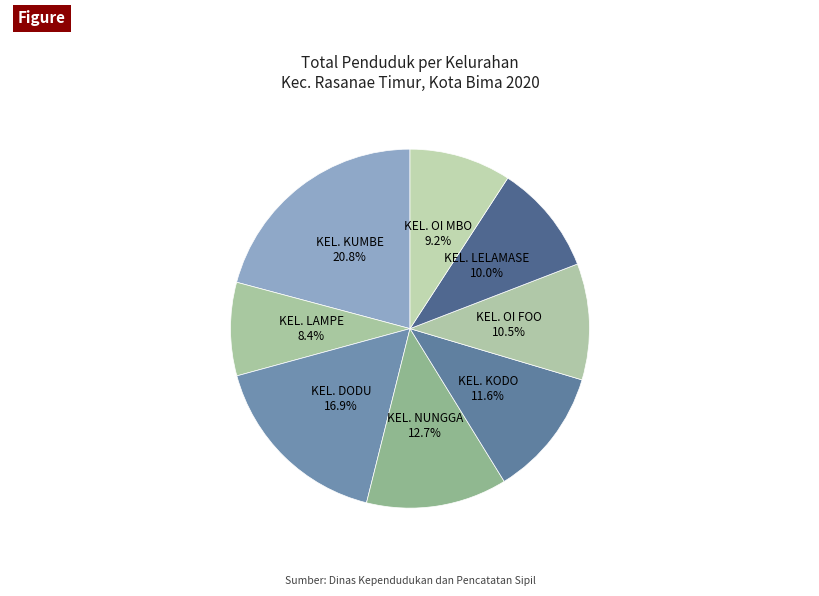

Between KEL. OI FOO and KEL. OI MBO, which is larger?

KEL. OI FOO